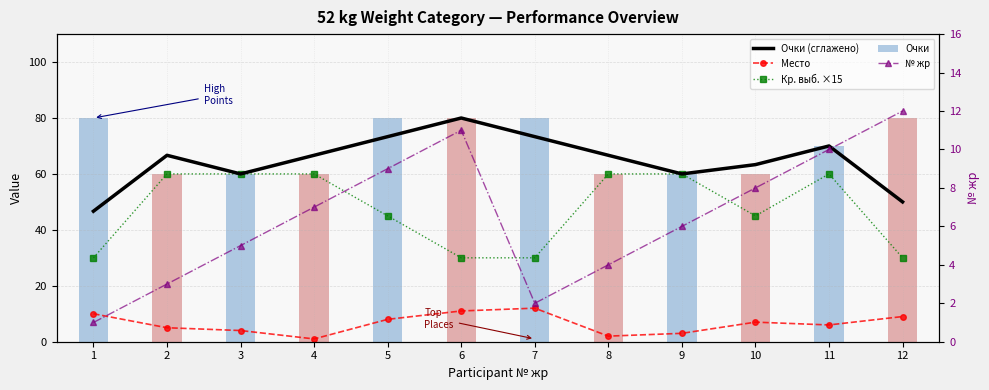

Reading left to right, what are all the values shown in this chart?

Очки (сглажено): 46.7	66.7	60.0	66.7	73.3	80.0	73.3	66.7	60.0	63.3	70.0	50.0
Место: 10.0	5.0	4.0	1.0	8.0	11.0	12.0	2.0	3.0	7.0	6.0	9.0
Кр. выб. ×15: 30.0	60.0	60.0	60.0	45.0	30.0	30.0	60.0	60.0	45.0	60.0	30.0
№ жр: 1.0	3.0	5.0	7.0	9.0	11.0	2.0	4.0	6.0	8.0	10.0	12.0